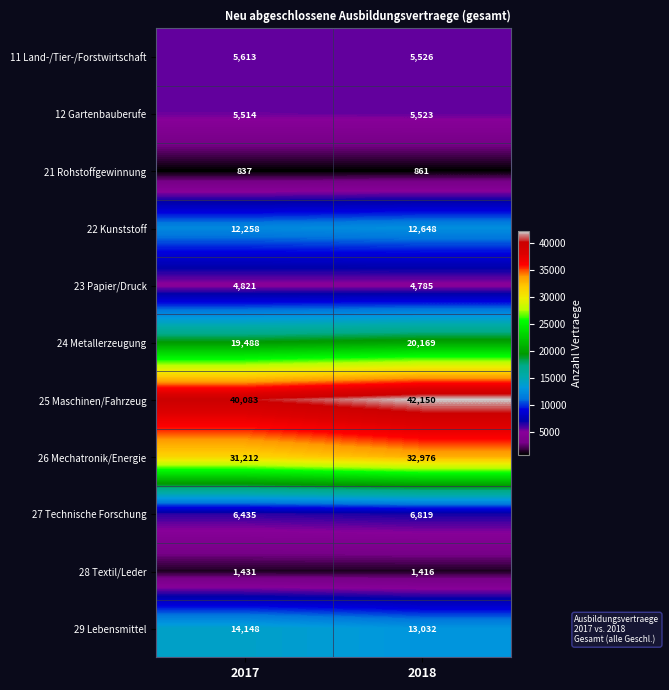

Which series changed the most between 2017 and 2018?

25 Maschinen/Fahrzeug